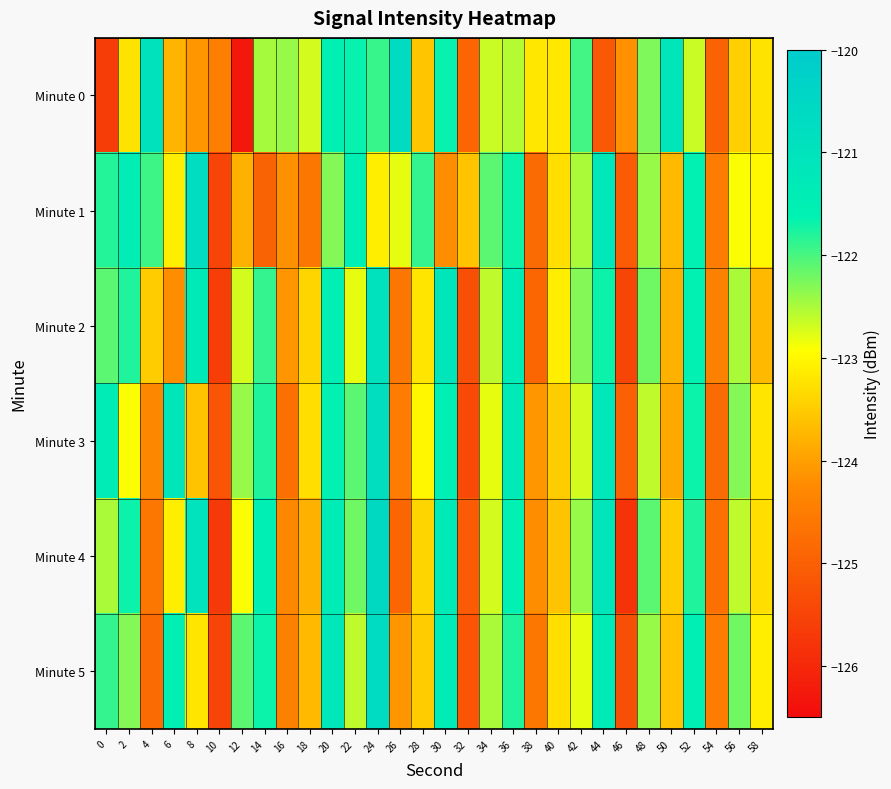

What is the minimum value shown in the chart?

-126.3